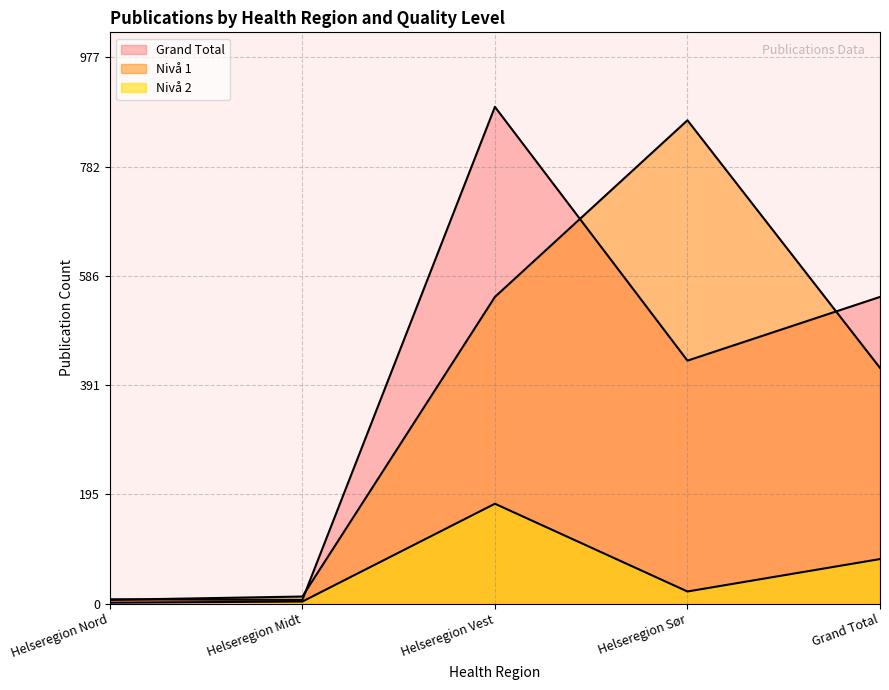

How many values in the Grand Total series are below 435?

2